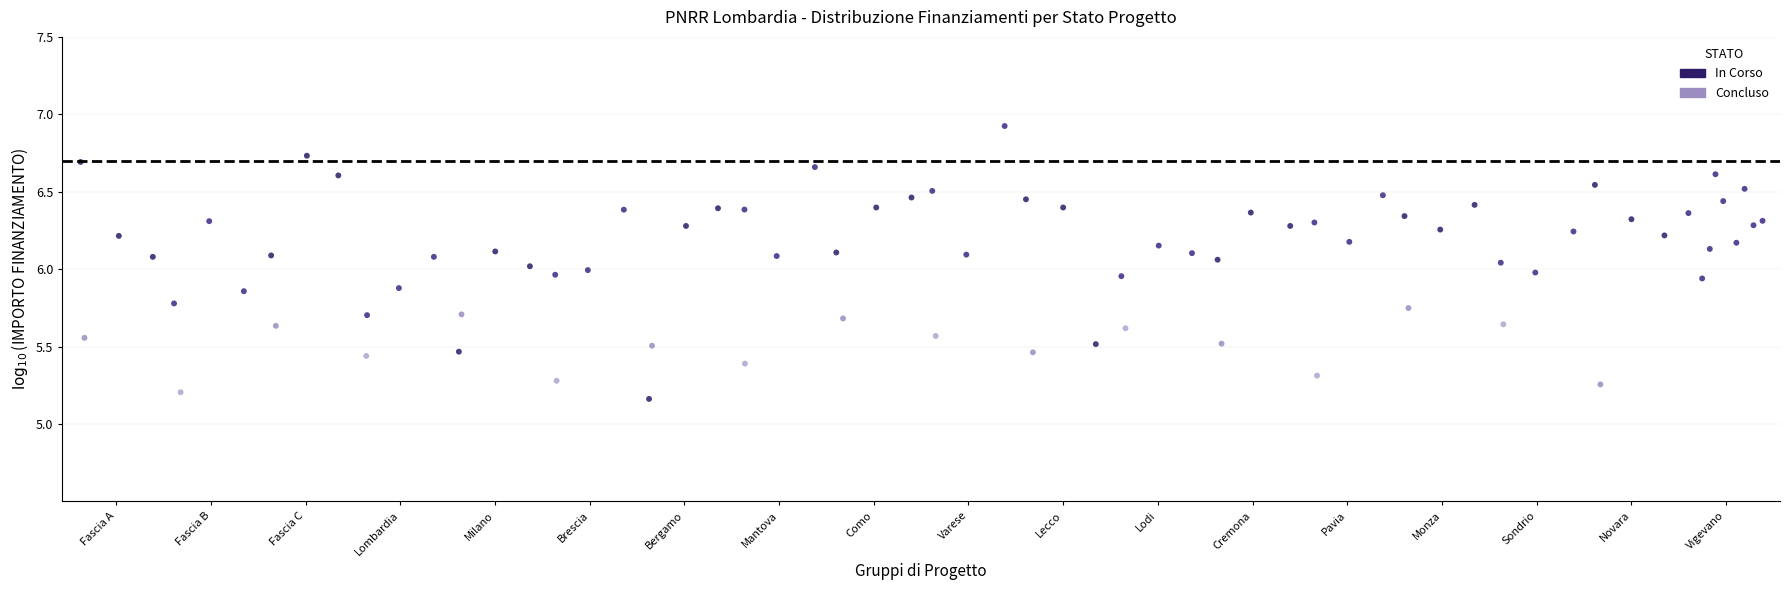

Which series has the largest Y range (max minus min)?

In Corso